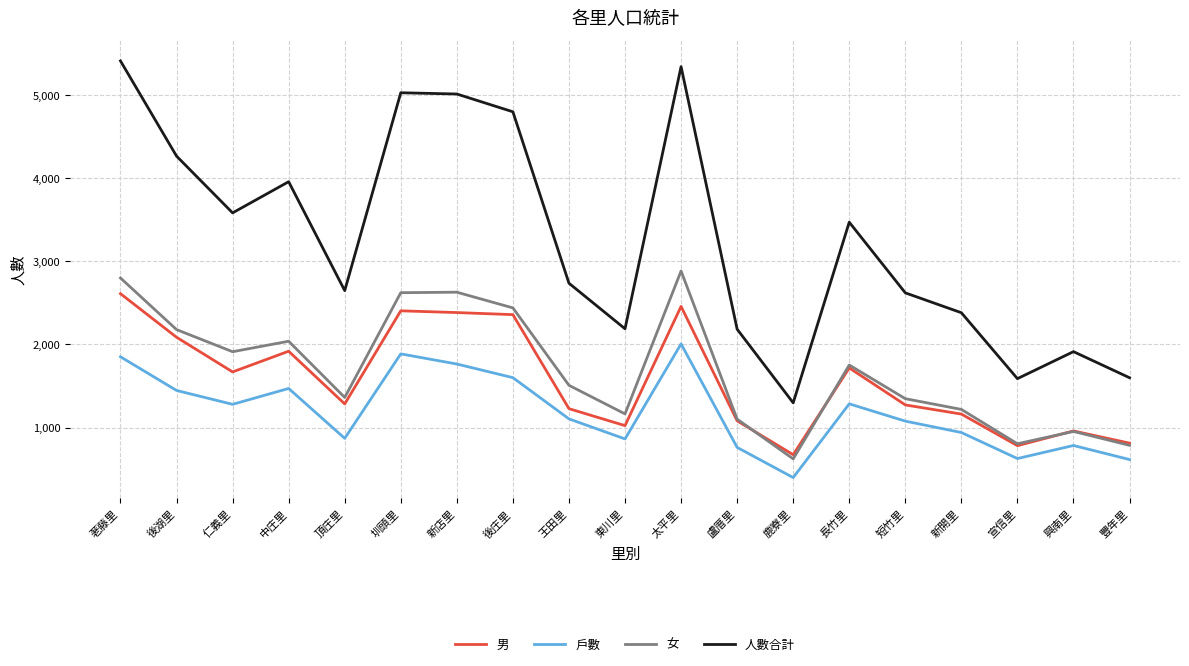

What is the maximum value for 女?

2884